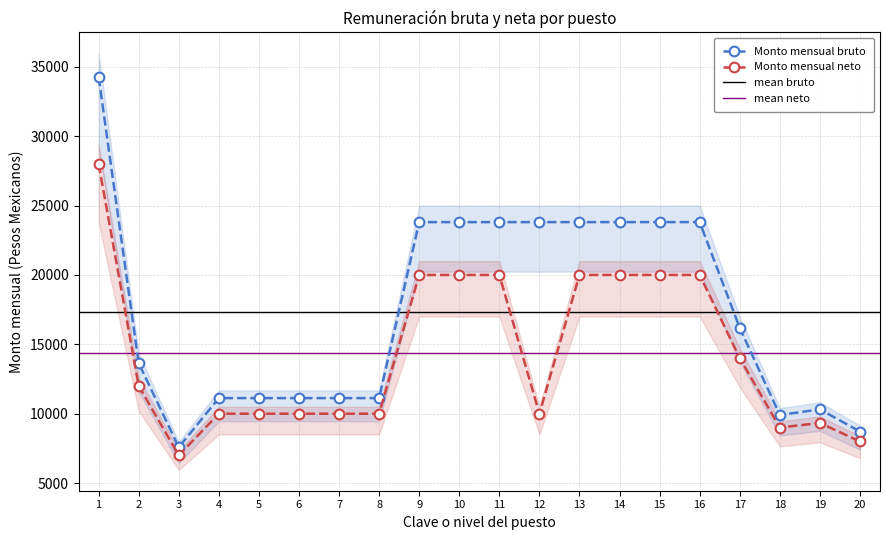

Rank the series at 1 from lowest to highest value.

Monto mensual neto, Monto mensual bruto